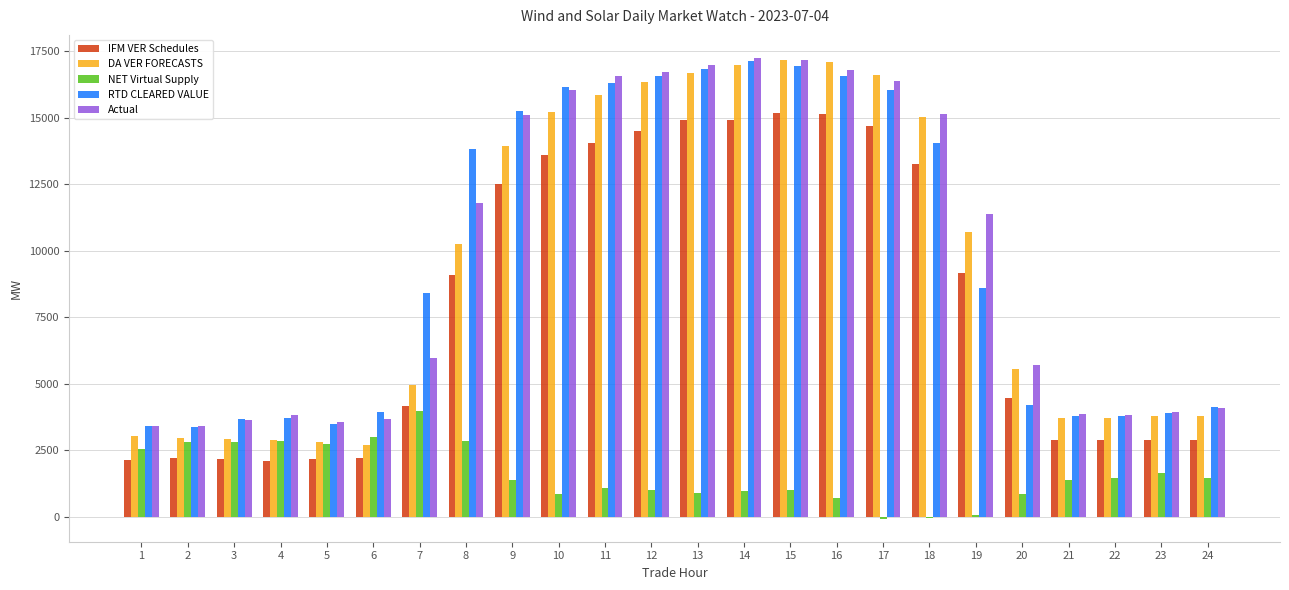

Does the chart contain stacked bars?

No